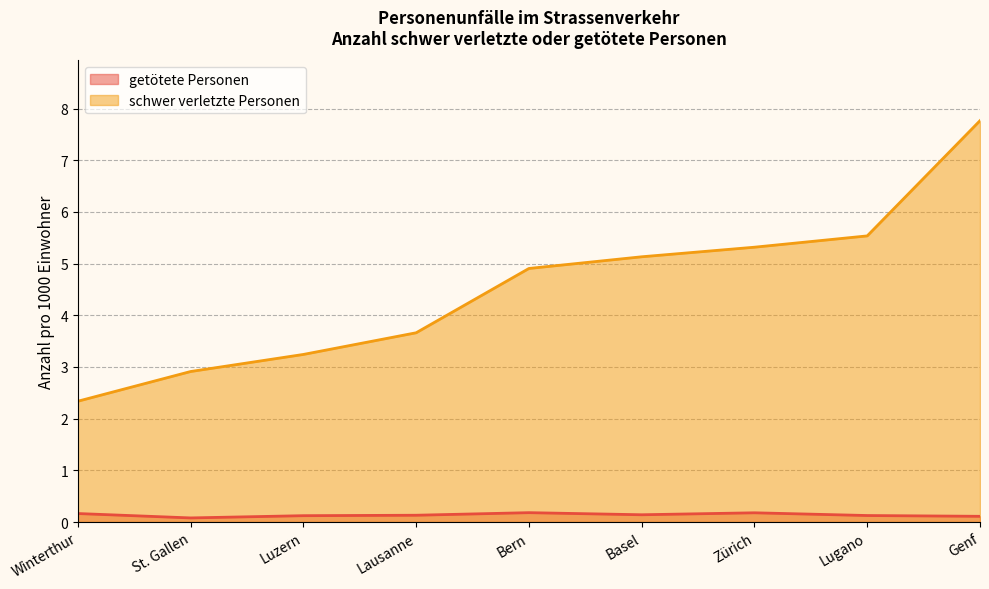

Reading left to right, list all the values displayed in this chart.

getötete Personen: 0.2	0.1	0.1	0.1	0.2	0.1	0.2	0.1	0.1
schwer verletzte Personen: 2.3	2.9	3.2	3.7	4.9	5.1	5.3	5.5	7.8